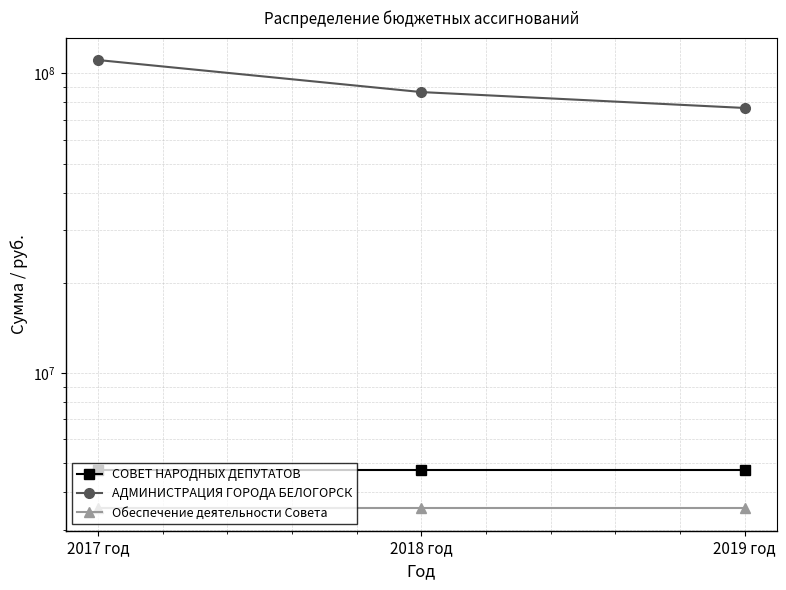

Which series has the largest total across all categories?

АДМИНИСТРАЦИЯ ГОРОДА БЕЛОГОРСК